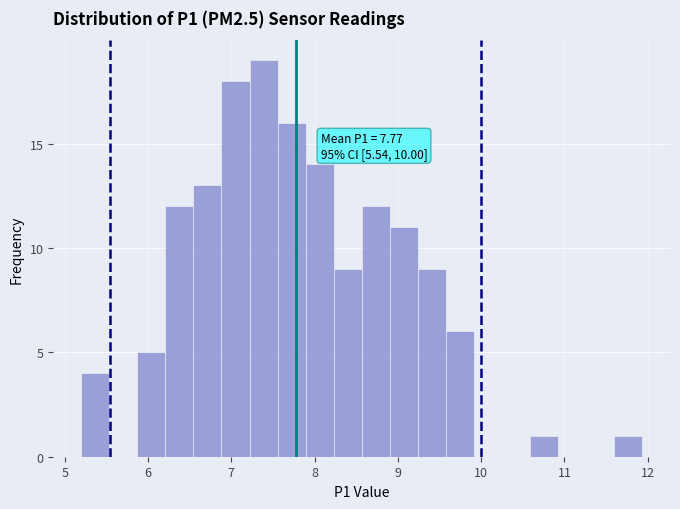

Around what value on the x-axis is the tallest bar? Give the approximate position of its centre, as read against the axis.

7.4